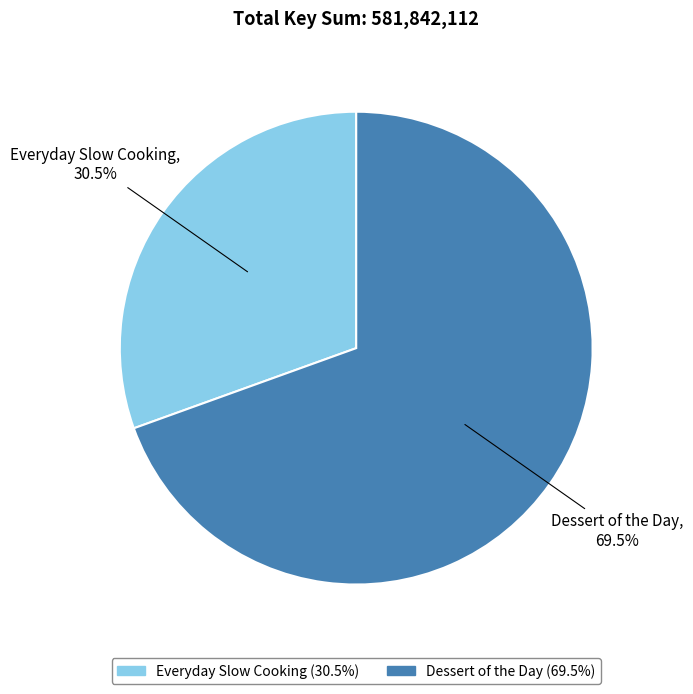

Count the number of slices in the pie.

2